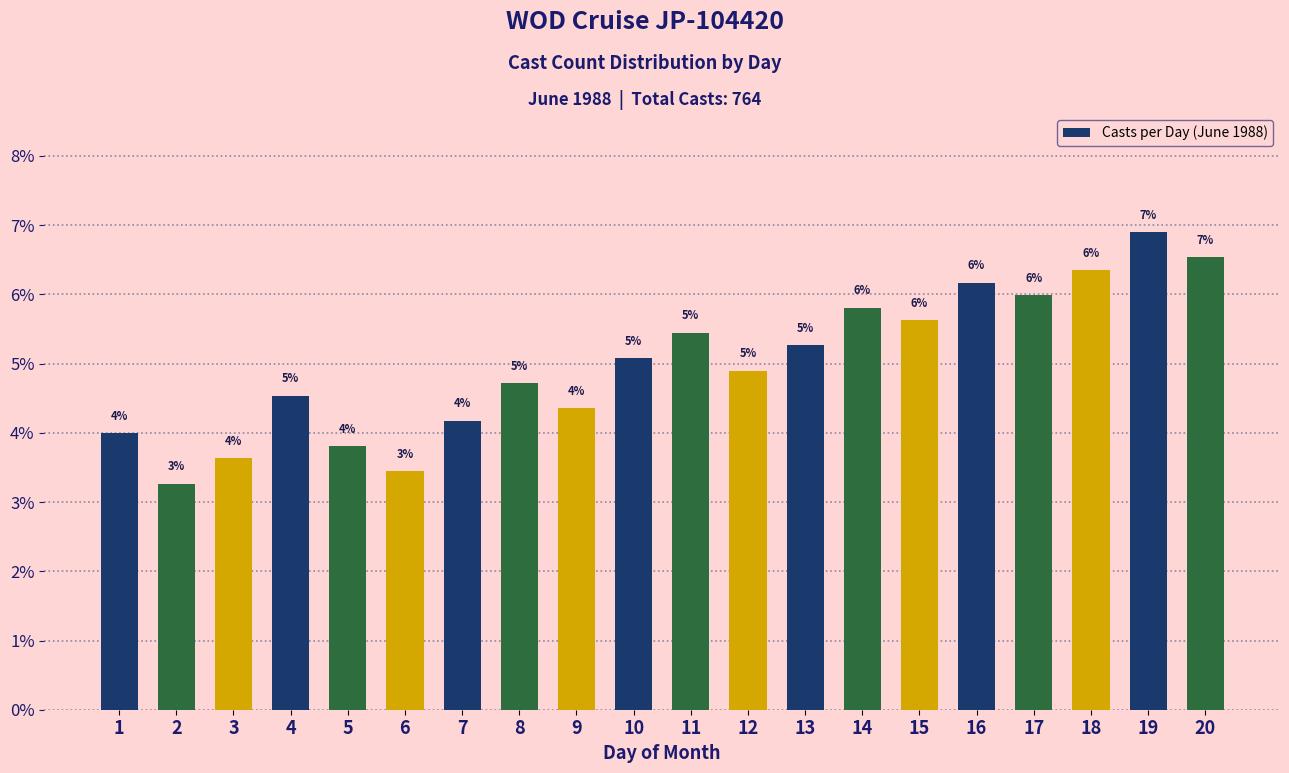

What is the average value?

5.0